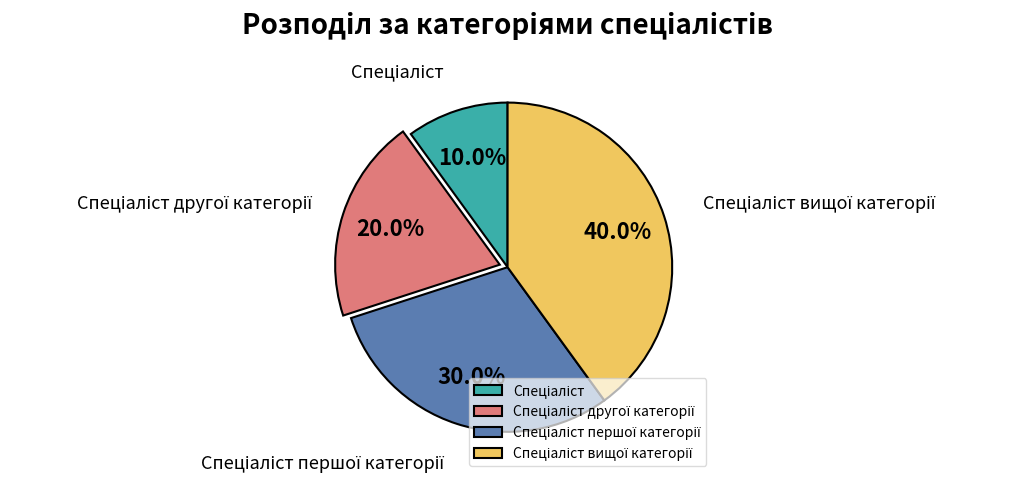

Do Спеціаліст вищої категорії and Спеціаліст першої категорії together represent more than half of the pie?

Yes